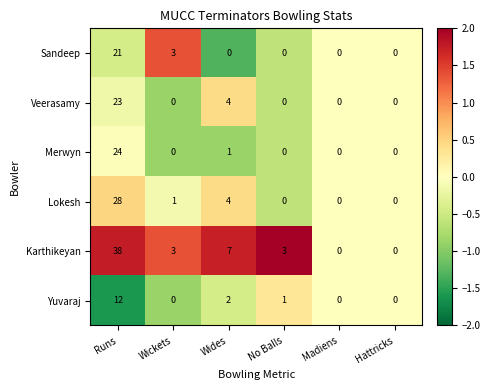

Rank the series at Runs from highest to lowest value.

Karthikeyan, Lokesh, Merwyn, Veerasamy, Sandeep, Yuvaraj